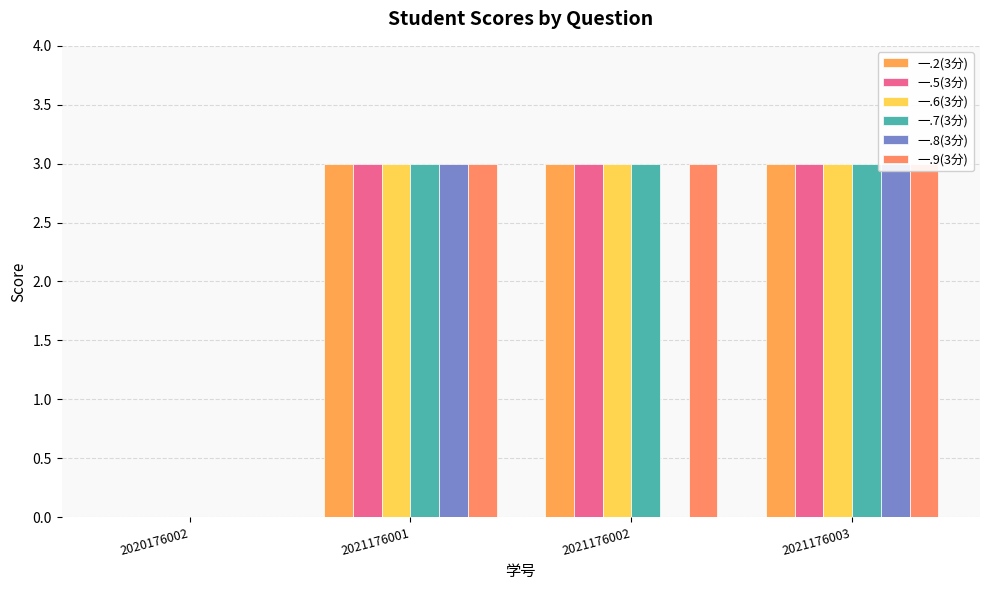

At which label does 一.2(3分) reach its minimum?

2020176002